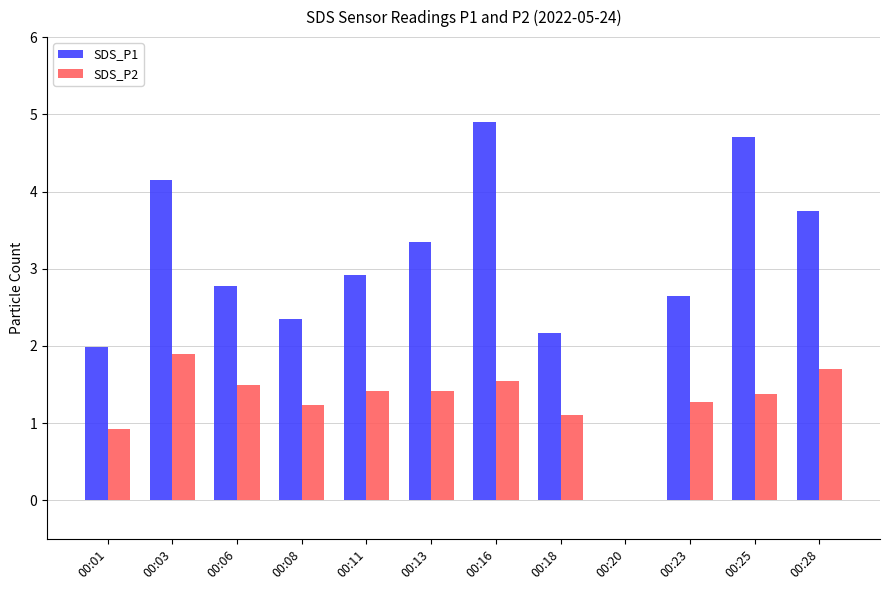

Between 00:11 and 00:13, which series saw the biggest shift?

SDS_P1